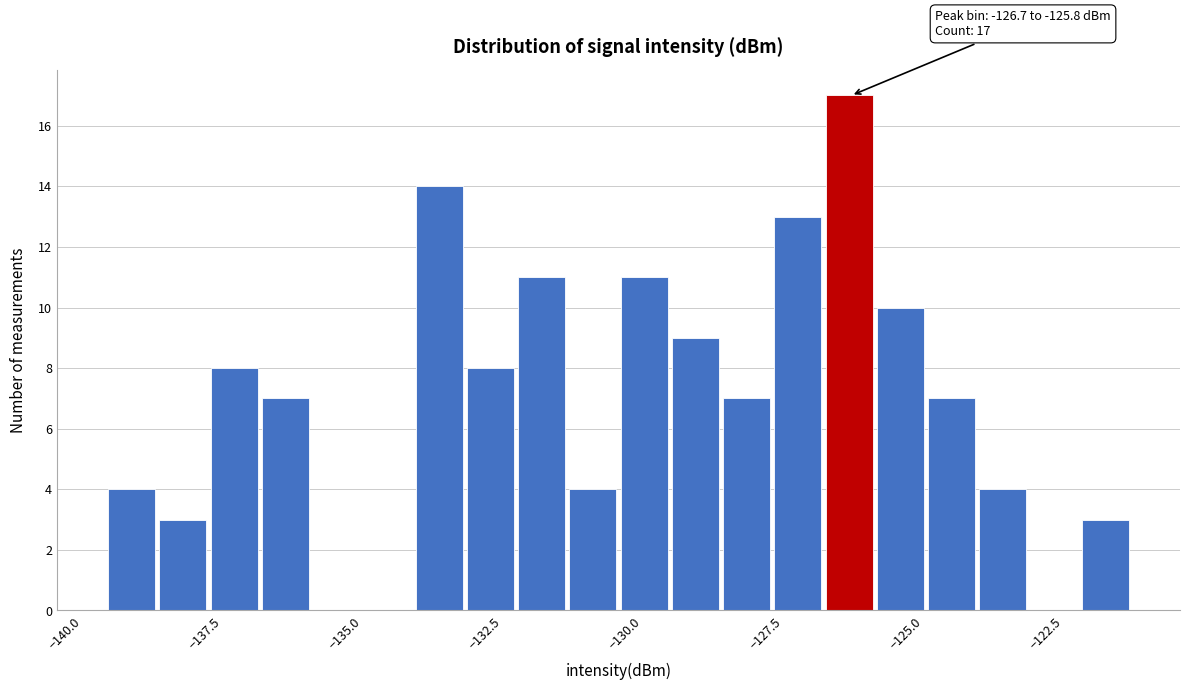

Around what value on the x-axis is the tallest bar? Give the approximate position of its centre, as read against the axis.

-126.5